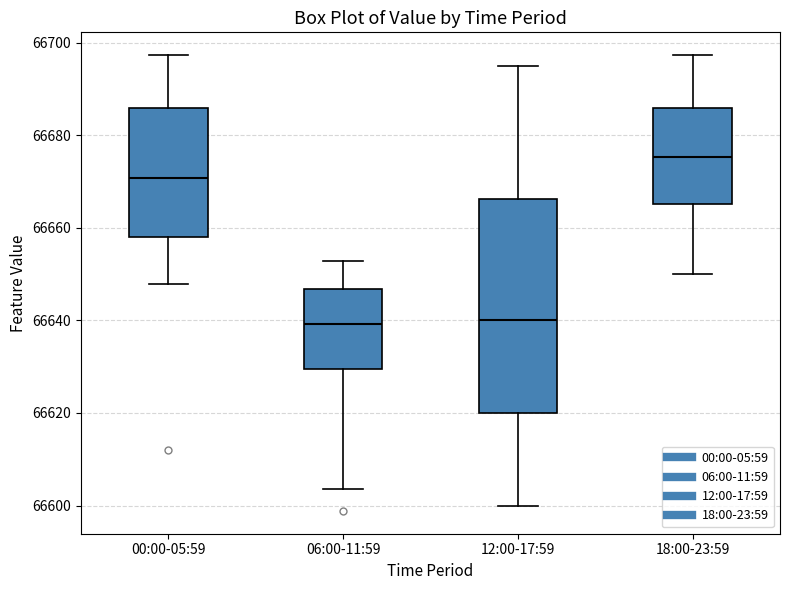

Which box is the tallest, from its lower edge to its upper edge?

12:00-17:59